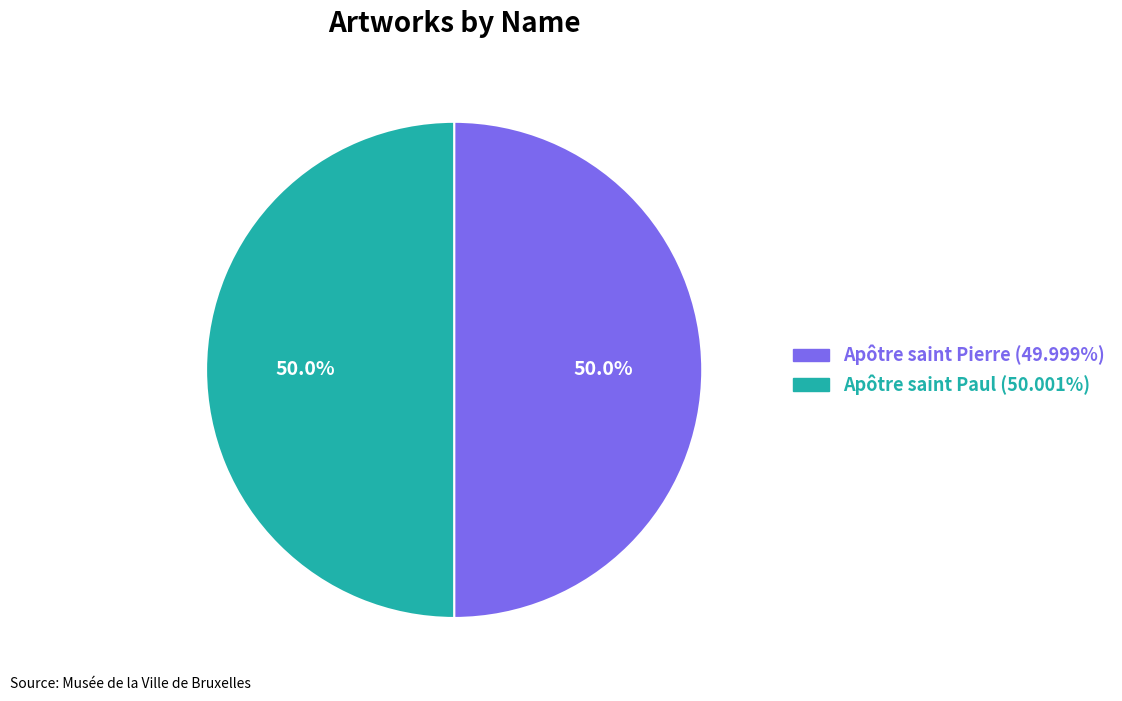

How many slices are in this pie chart?

2